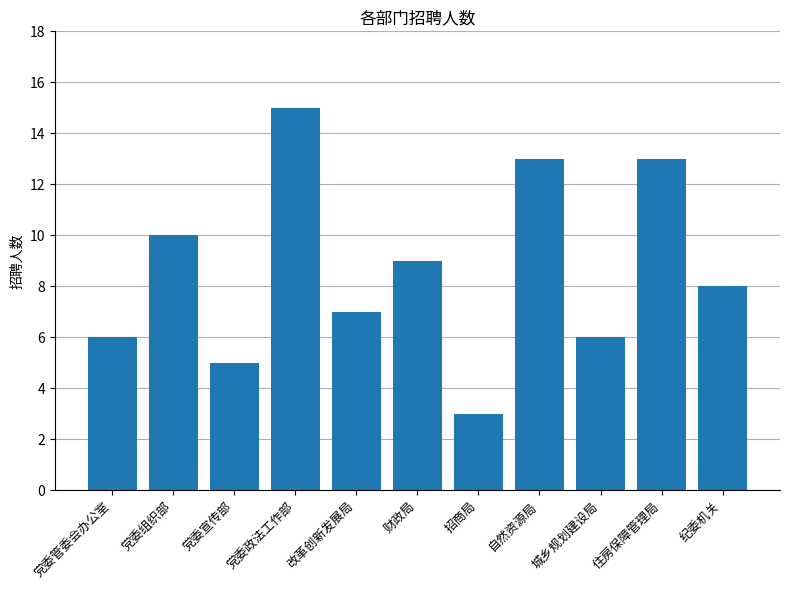

How many series are shown in this chart?

1